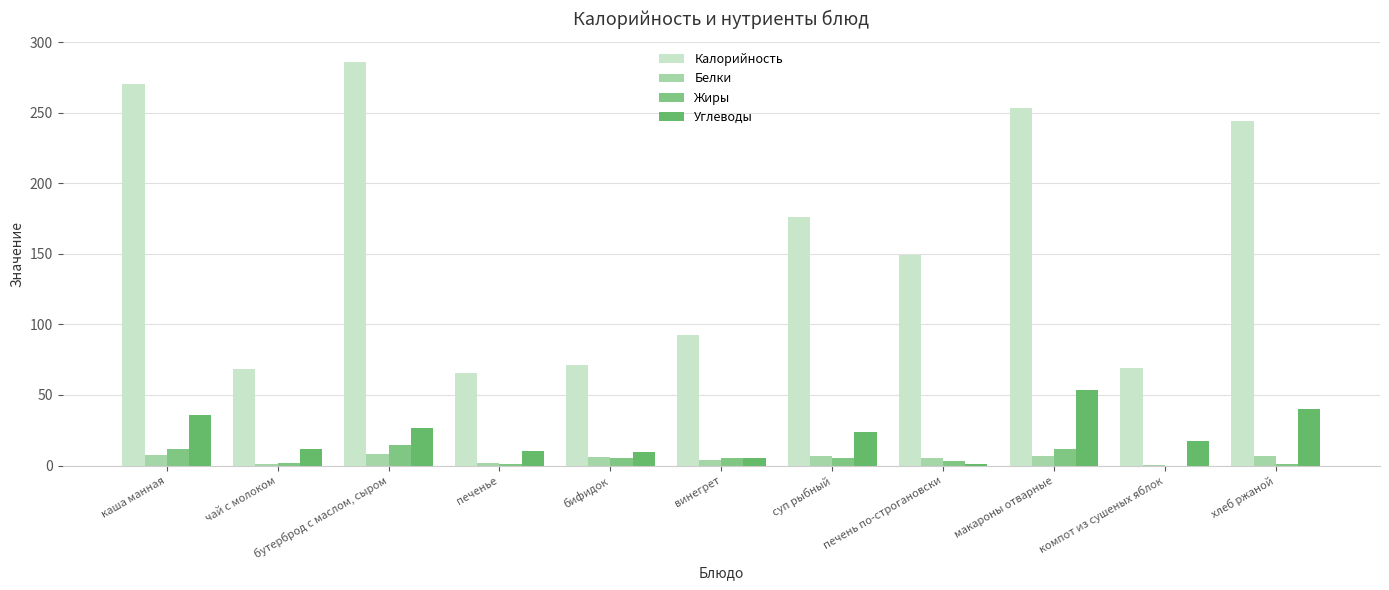

Between макароны отварные and винегрет, which is larger?

макароны отварные